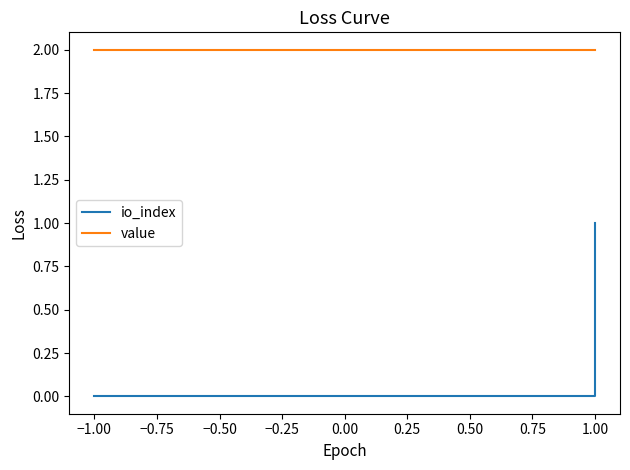

Which series has the widest spread of values?

io_index